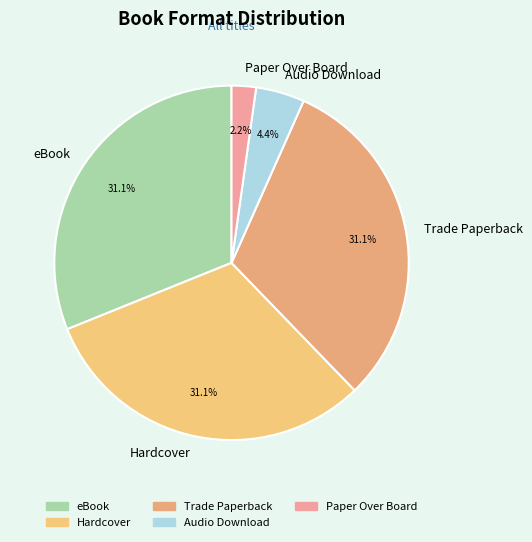

Is the sum of eBook and Audio Download greater than half?

No